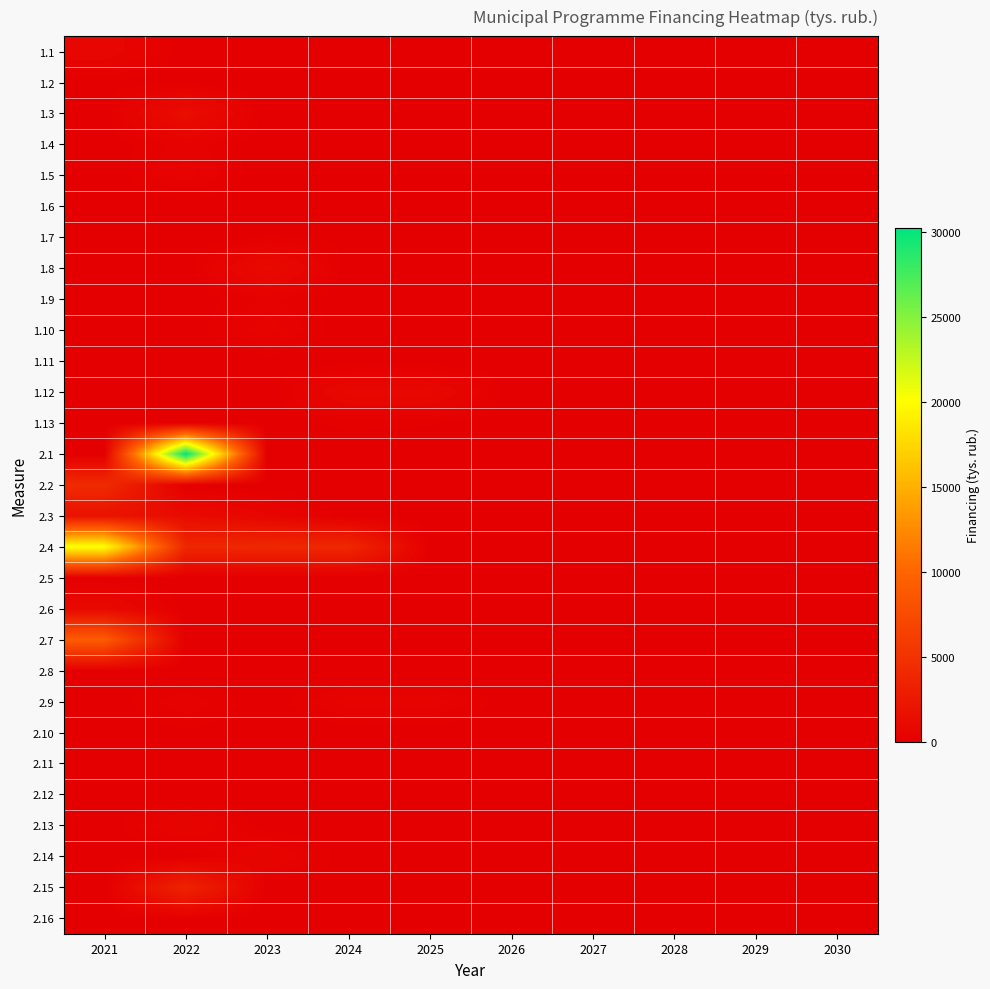

The value of 2.8 at 2025 is 31.3. True or false?

False